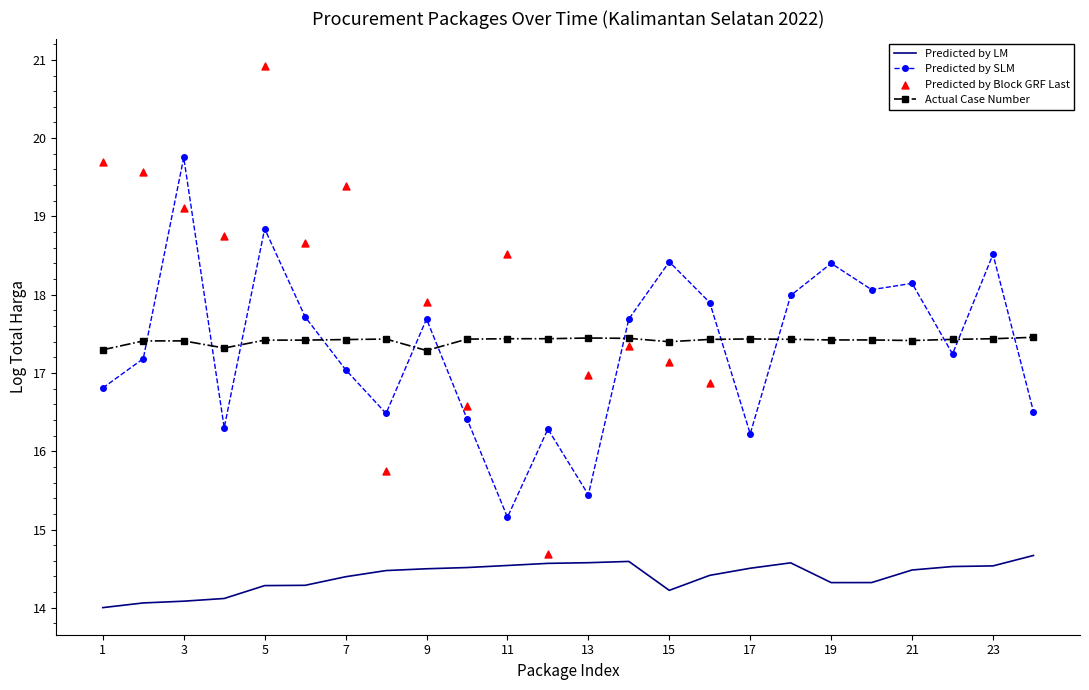

Which category has the lowest value in the Predicted by SLM series?

11